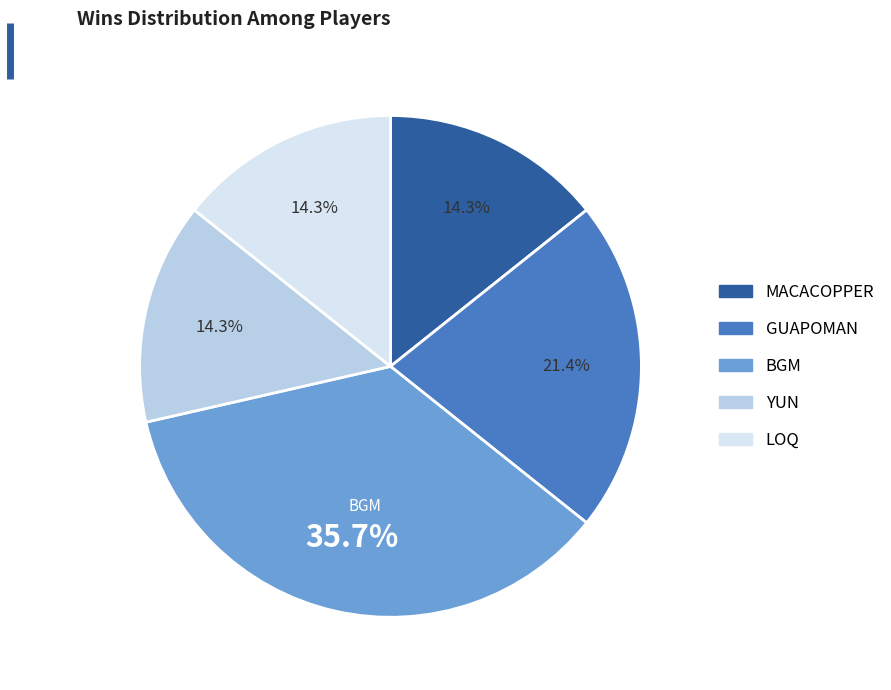

To the nearest percent, what is the average slice percentage?

20%